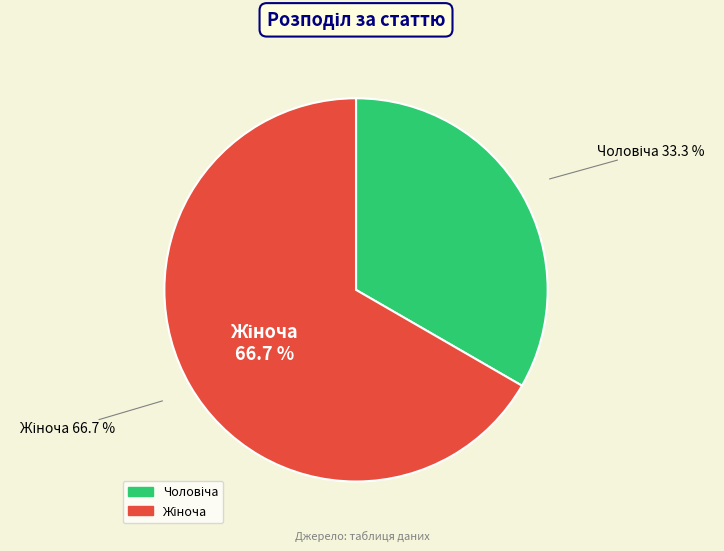

What is the change in value from Чоловіча to Жіноча?

+1